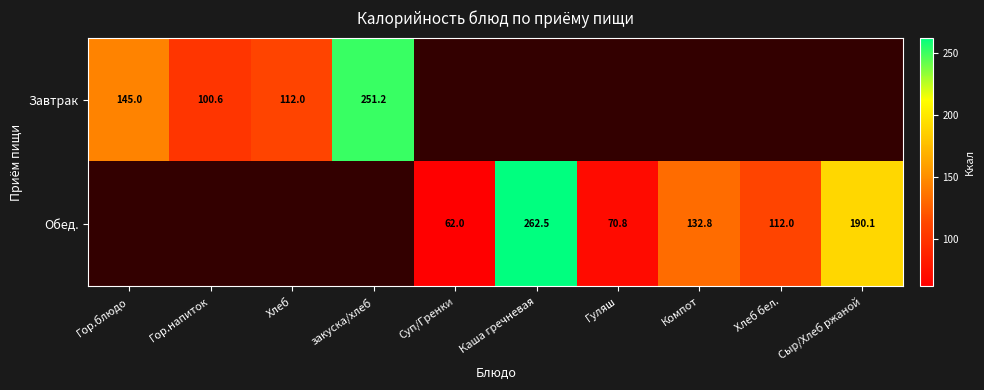

What is the maximum value shown in the chart?

262.5